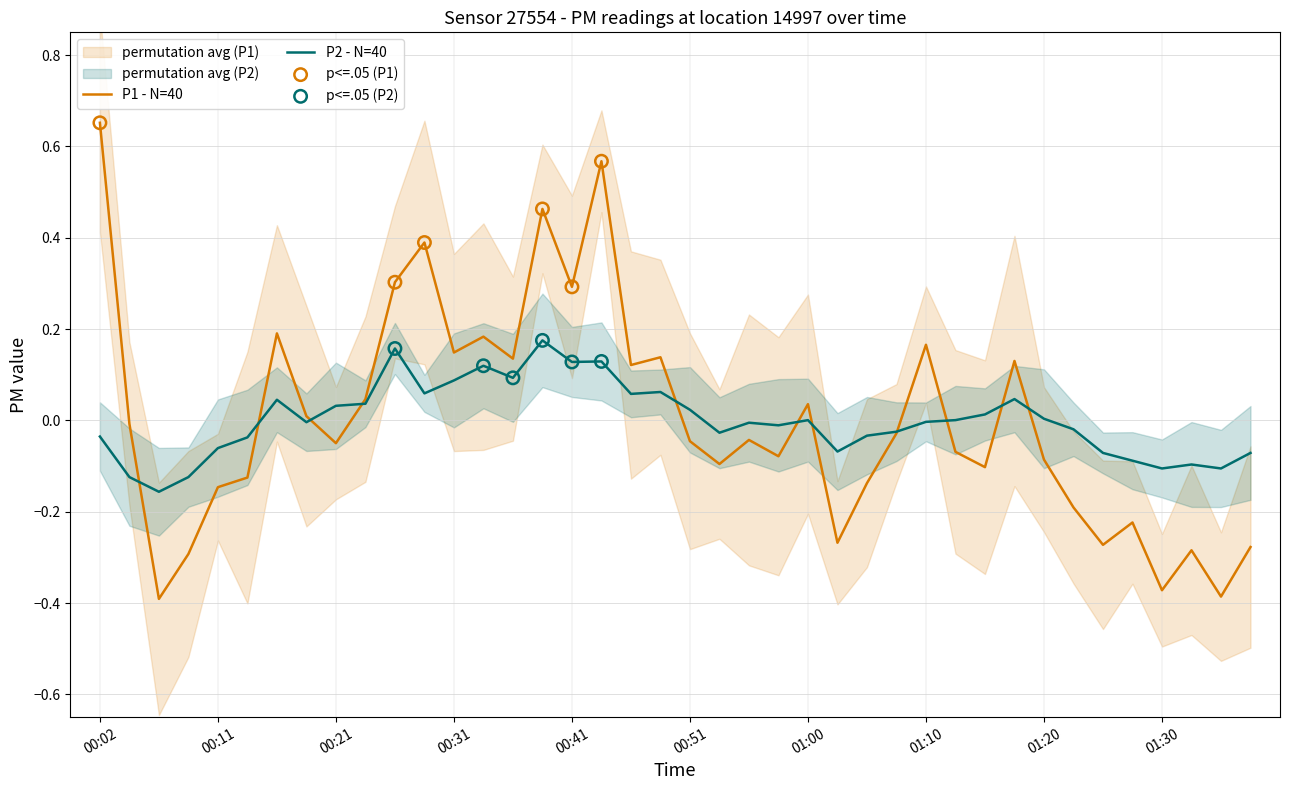

Which series reaches the minimum Y coordinate?

P1